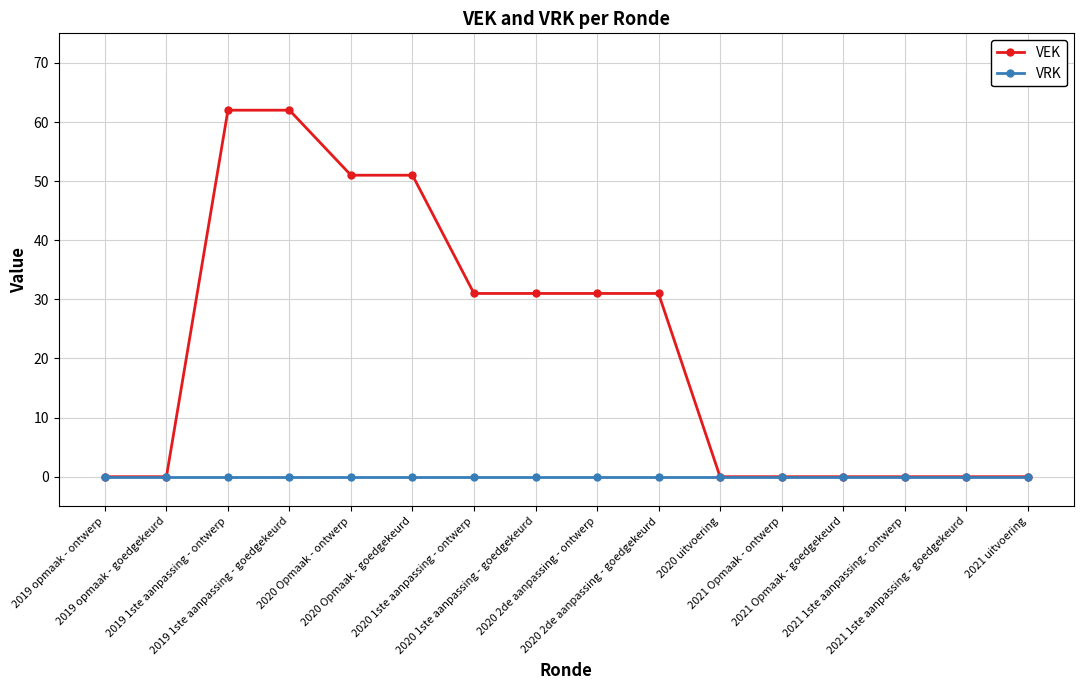

What is the difference between the maximum and minimum values in the VEK series?

62